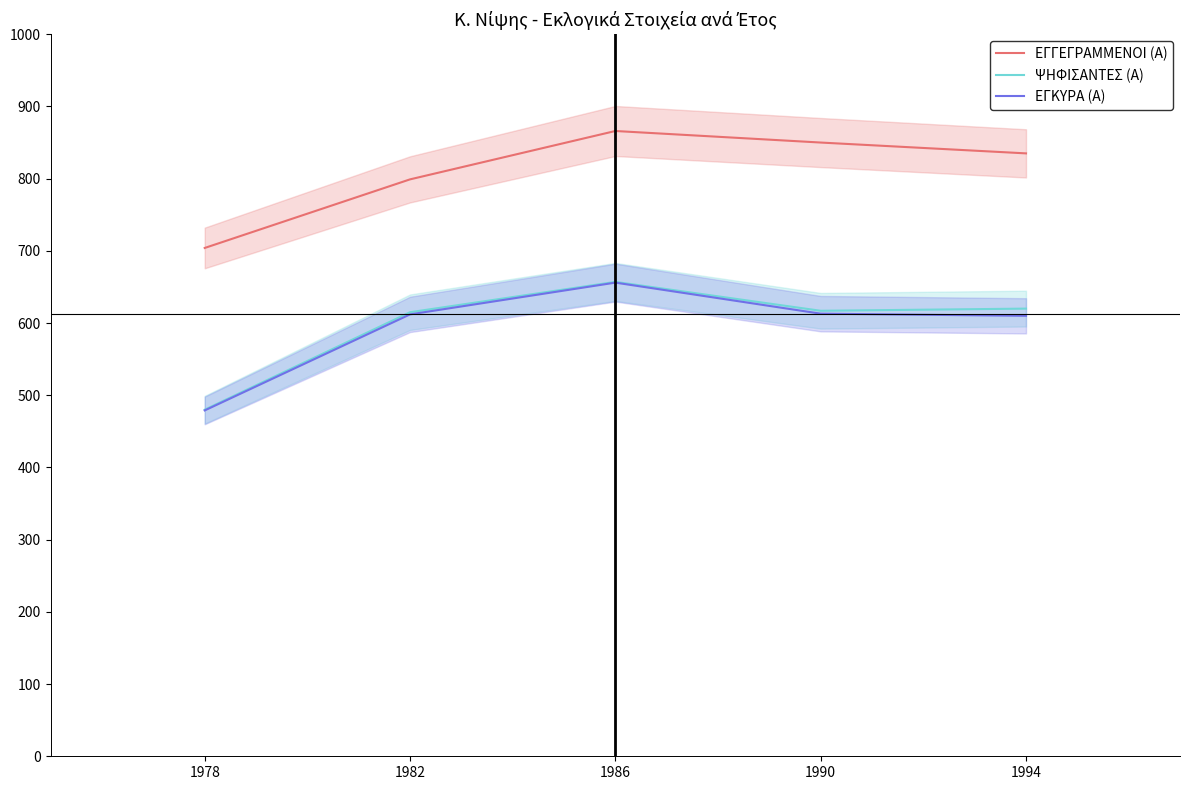

What are all the series names shown in the legend?

ΕΓΓΕΓΡΑΜΜΕΝΟΙ (Α), ΨΗΦΙΣΑΝΤΕΣ (Α), ΕΓΚΥΡΑ (Α)